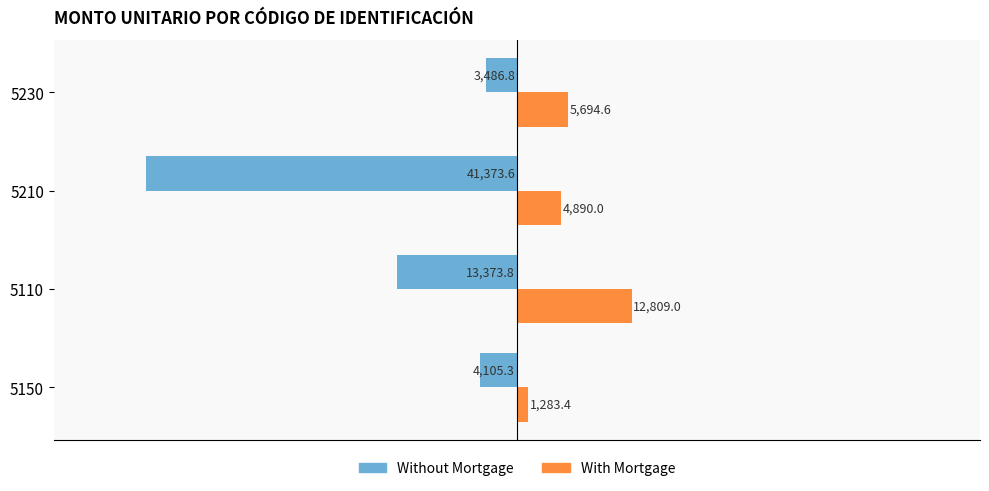

What is the maximum value for With Mortgage?

12809.0